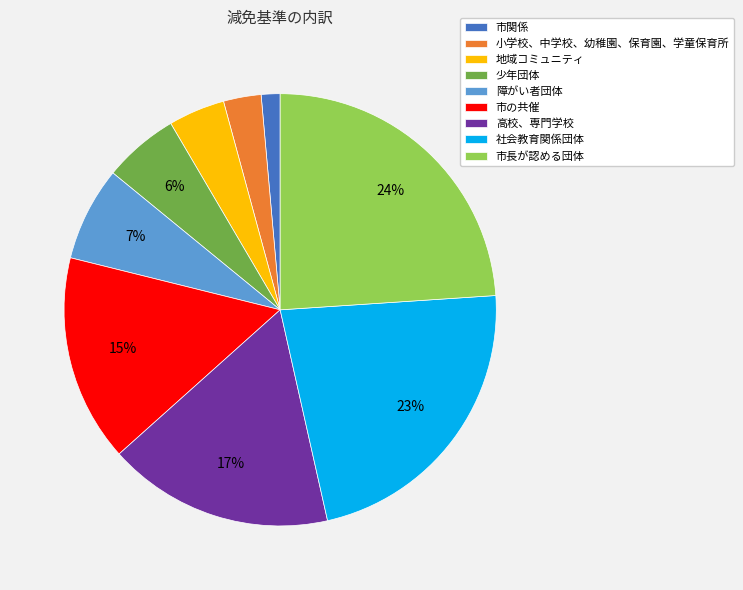

What percentage is the 市関係 slice, to the nearest percent?

1%